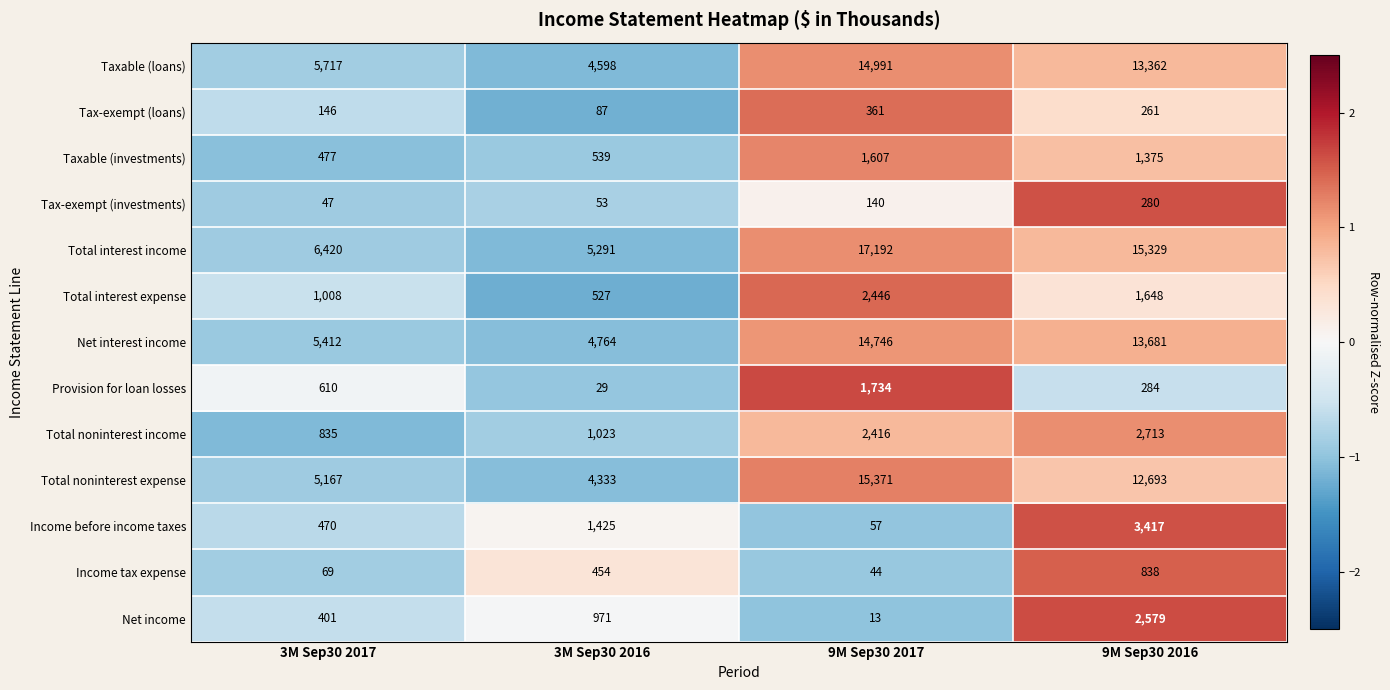

At which label is Taxable (investments) closest to 1042?

9M Sep30 2016